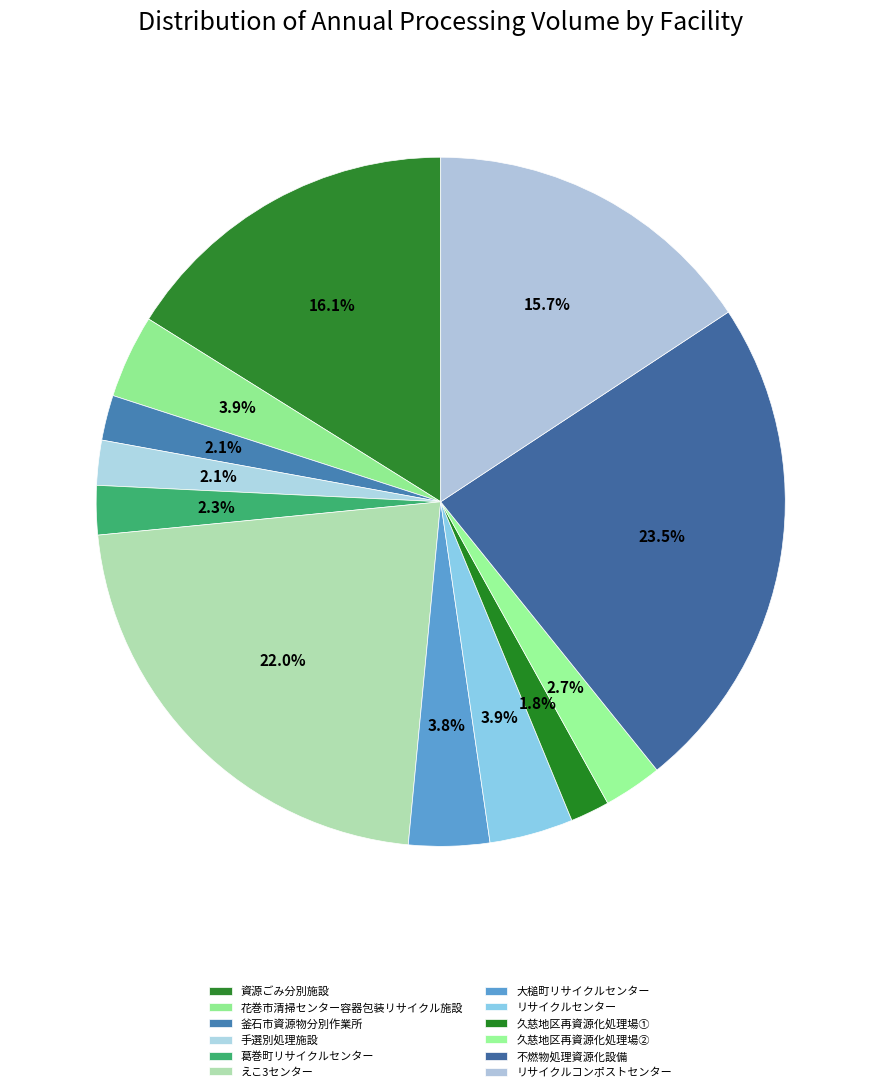

What is the smallest slice in the pie chart?

久慈地区再資源化処理場①